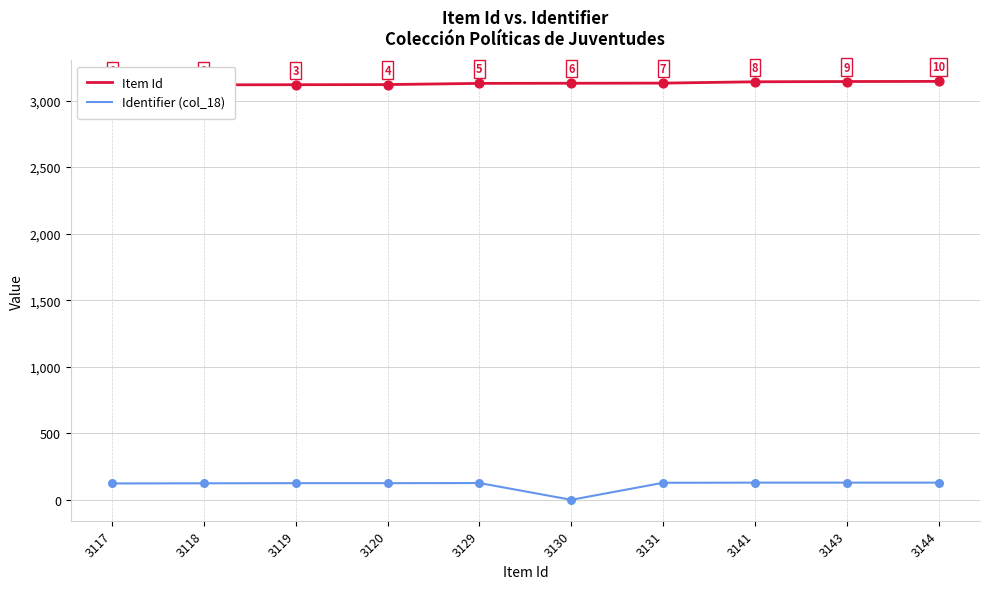

Which series has the largest total across all categories?

Item Id